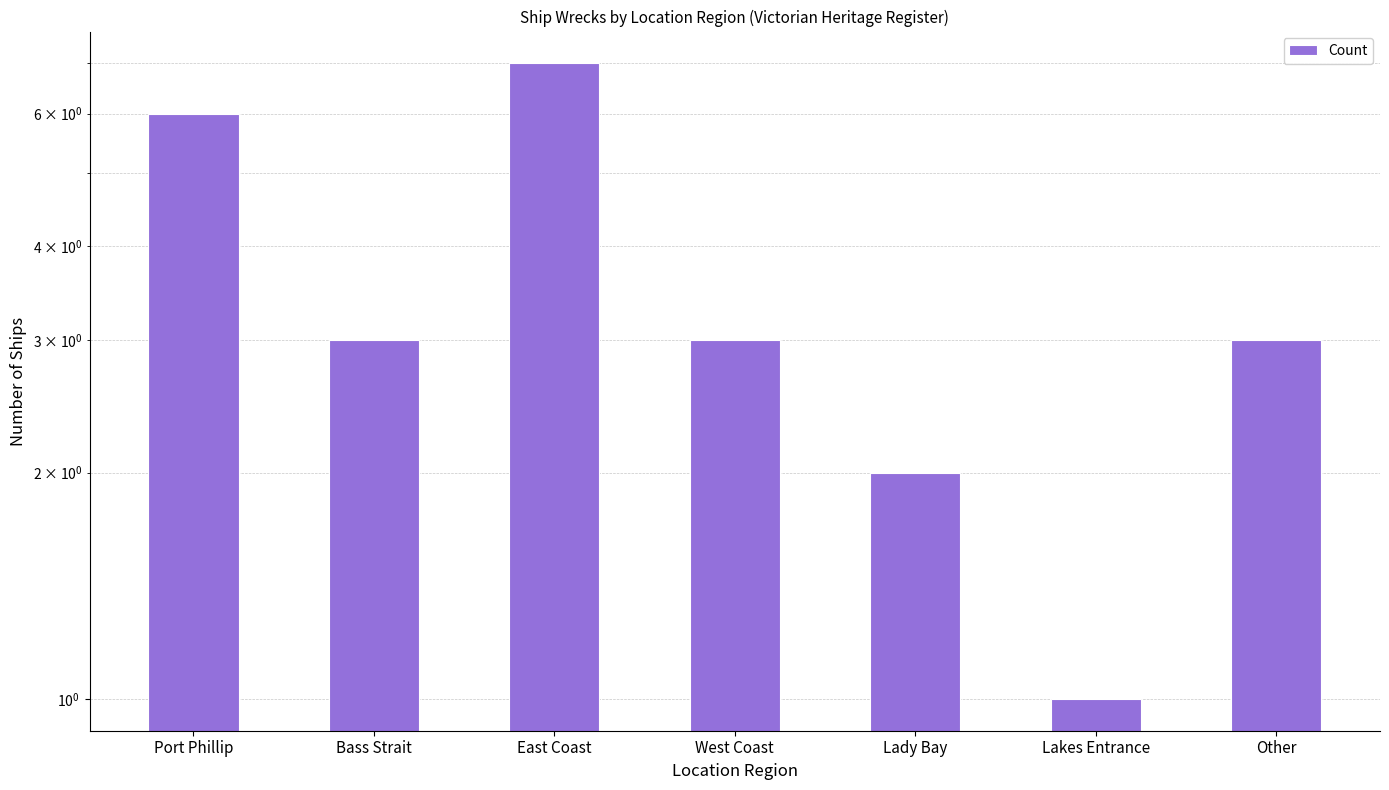

Which label corresponds to the largest value in the chart?

East Coast